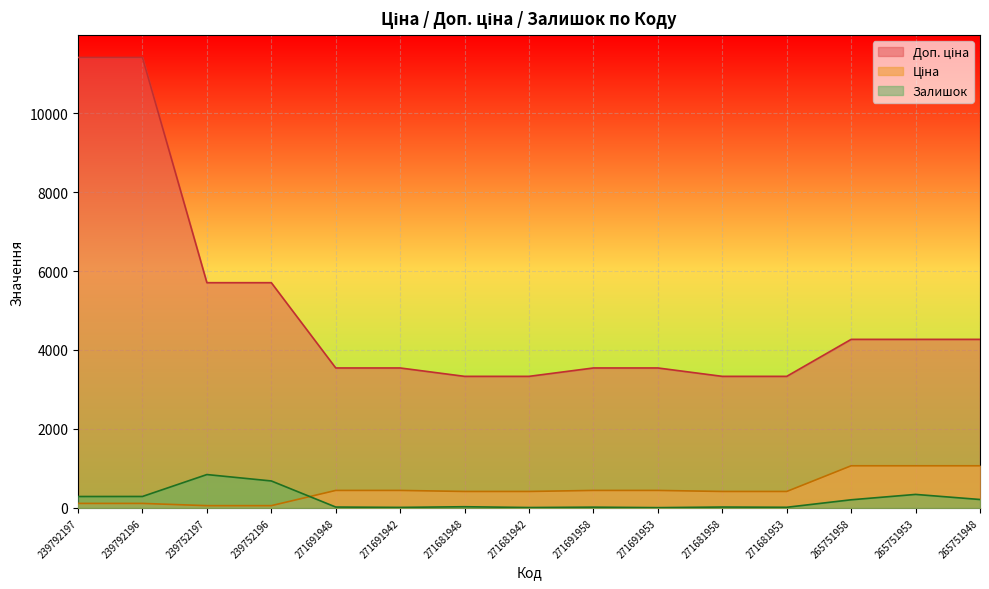

Reading right to left, transcribe all the data shown in this chart.

Ціна: 1067.3	1067.3	1067.3	416.6	416.6	443.1	443.1	416.6	416.6	443.1	443.1	57.0	57.0	114.1	114.1
Доп. ціна: 4269.4	4269.4	4269.4	3332.5	3332.5	3545.0	3545.0	3332.5	3332.5	3545.0	3545.0	5705.0	5705.0	11410.0	11410.0
Залишок: 213.0	342.0	206.0	16.0	22.0	7.0	19.0	10.0	30.0	13.0	22.0	683.0	845.0	290.0	289.0